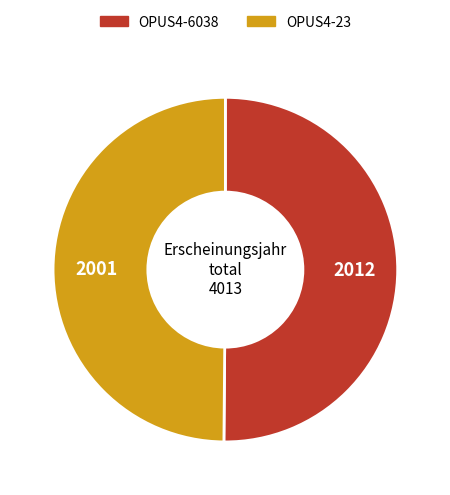

How many slices are in this pie chart?

2